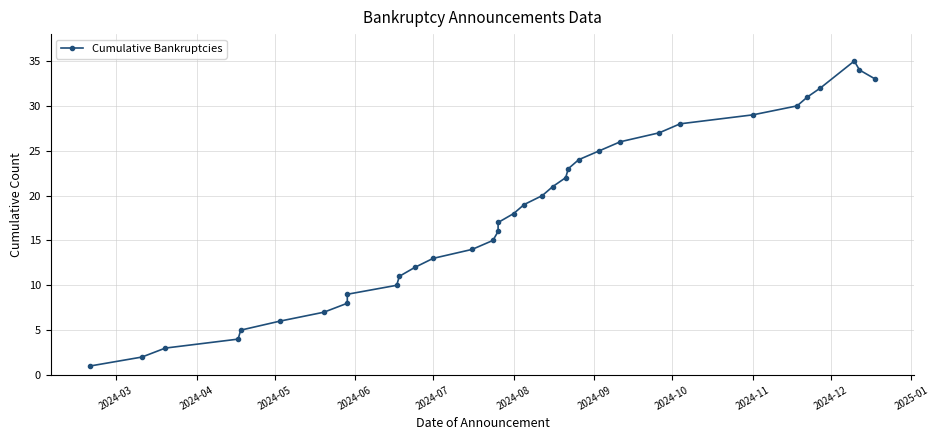

What is the value of the 10th point from the left?

10